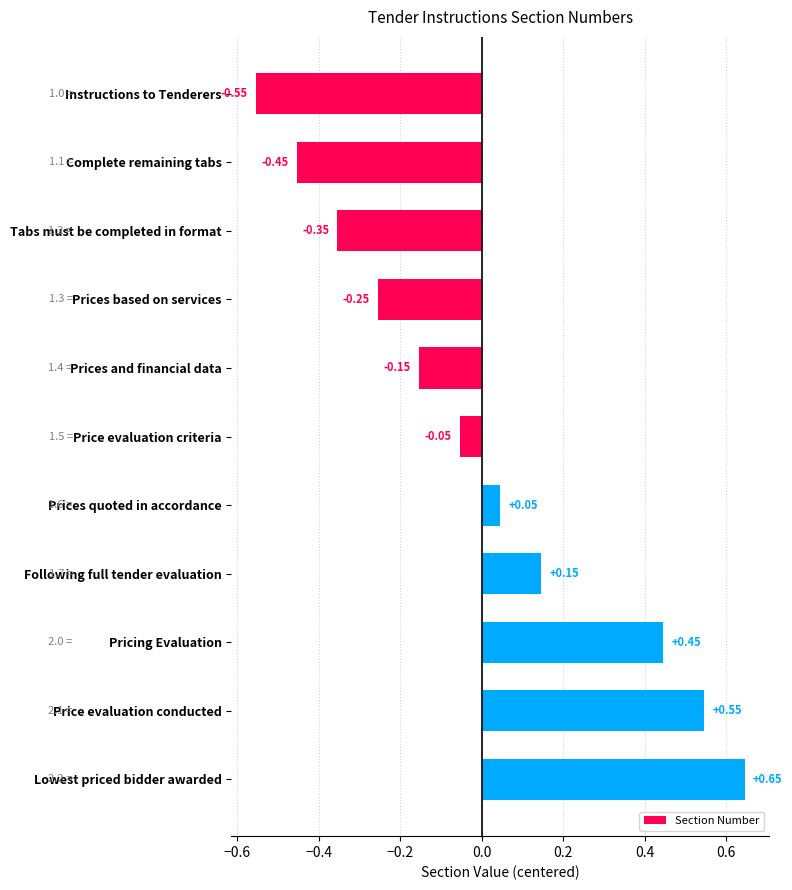

What is the label of the 1st bar from the bottom?

Lowest priced bidder awarded